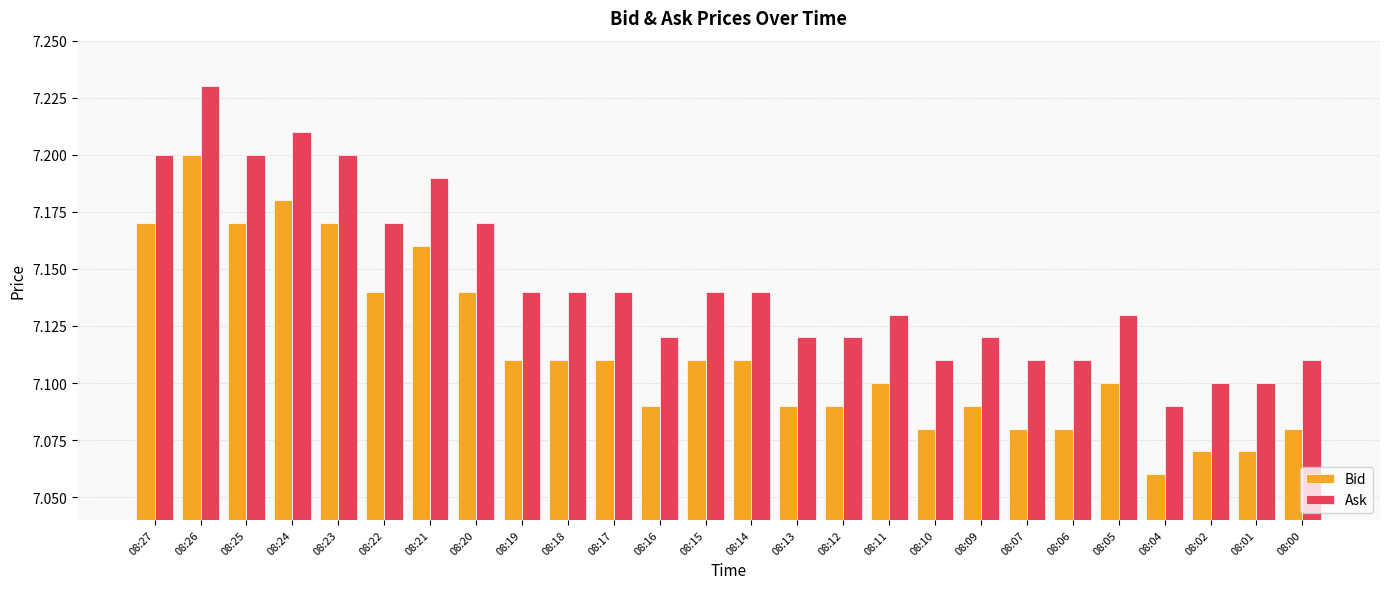

List the series in order of their peak value, lowest first.

Bid, Ask